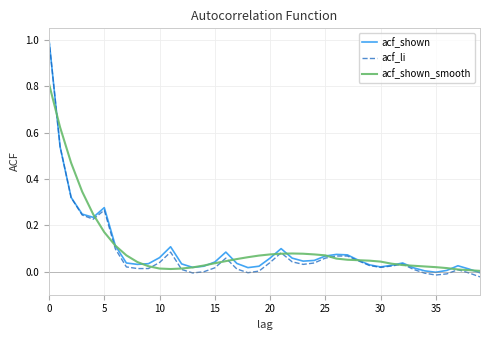

What is the highest value of the acf_li series?

1.0